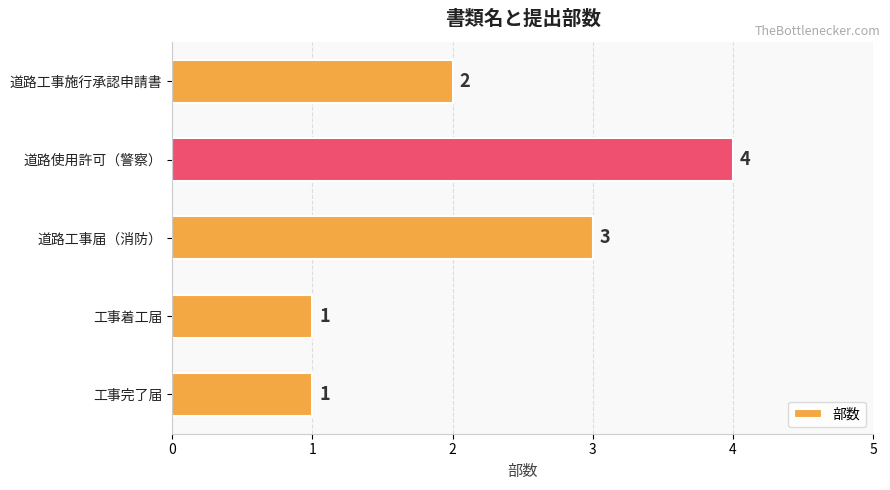

Where is the data nearest to the value 2?

道路工事施行承認申請書